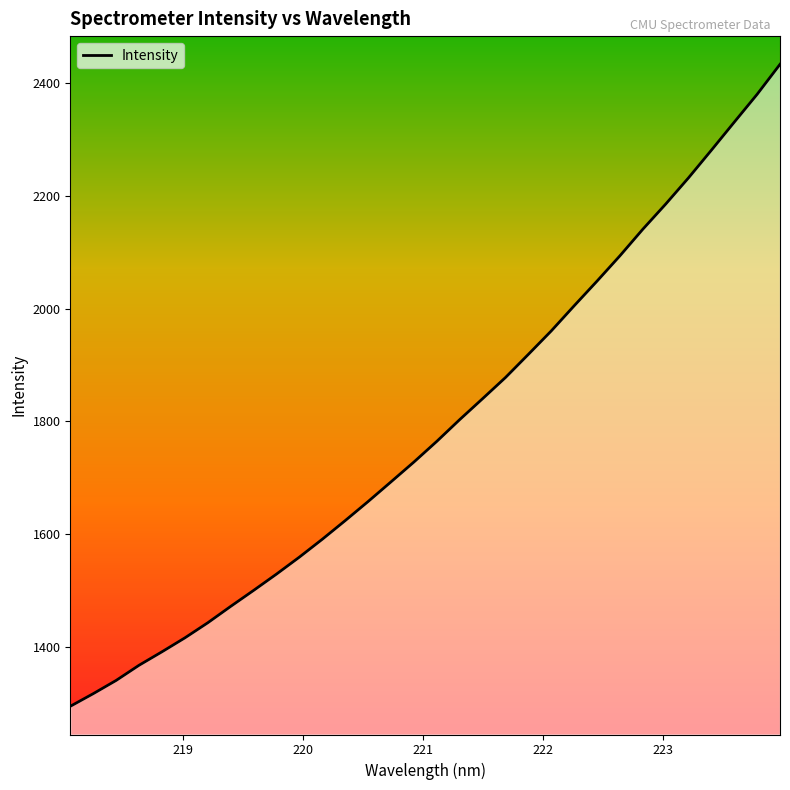

What is the smallest value displayed?

1295.2